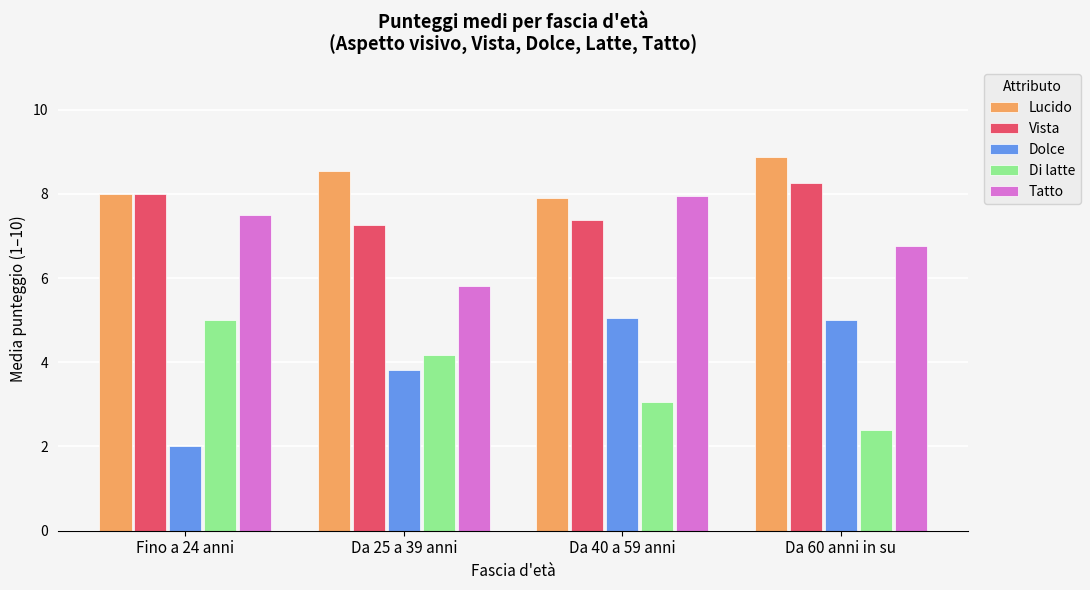

What are all the series names shown in the legend?

Lucido, Vista, Dolce, Di latte, Tatto